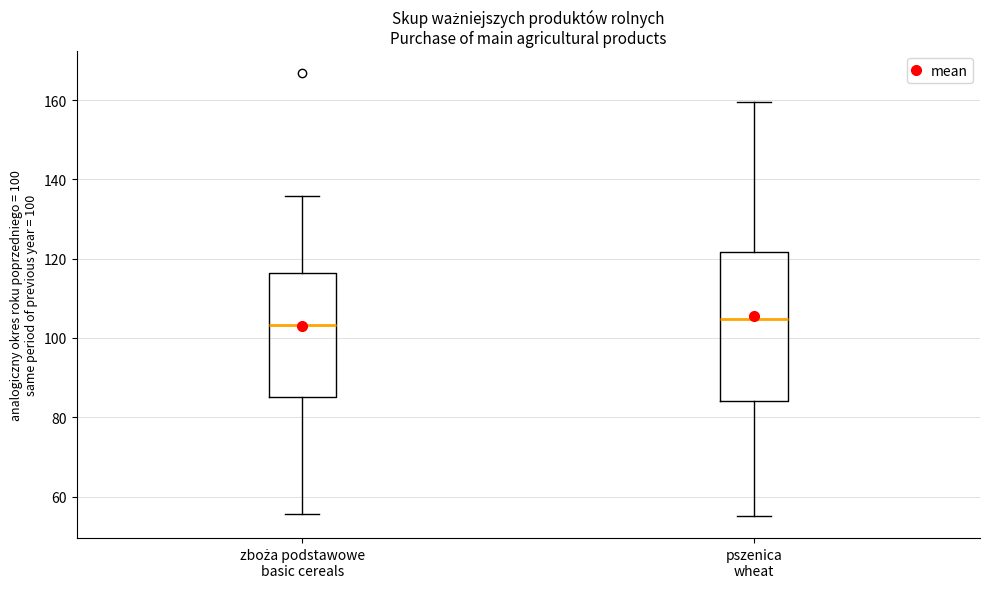

Reading left to right, read every box against the y-axis: the position of its median line, the range the box covers, and the ends of its whiskers. The values are not printed on the chart, so give them approximately, as read against the axis.

zboża podstawowe basic cereals: median 104, box 86 to 116, whiskers 56 to 136
pszenica wheat: median 104, box 84 to 122, whiskers 56 to 160